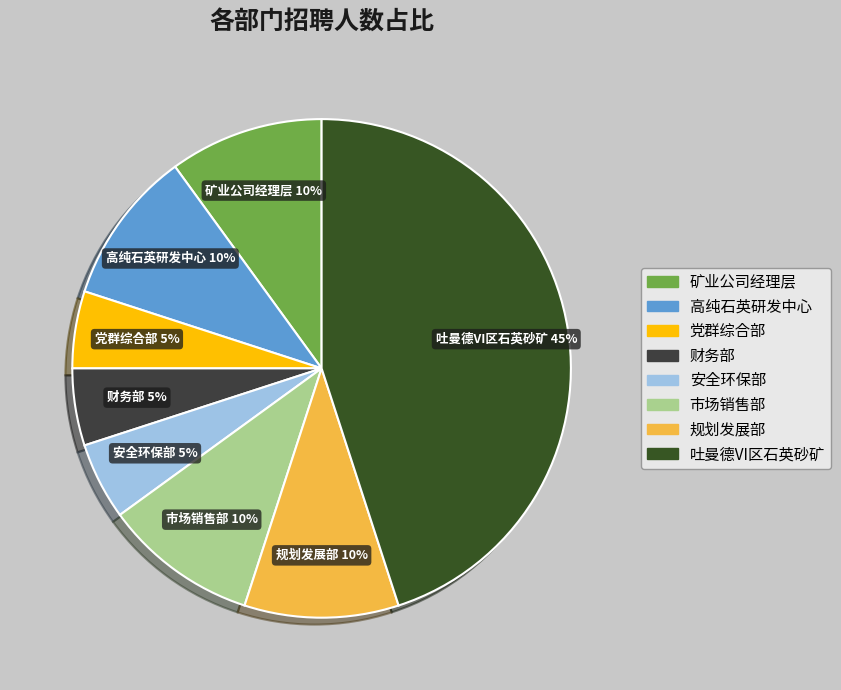

To the nearest percent, what is the combined percentage of 规划发展部 and 吐曼德VI区石英砂矿?

55%